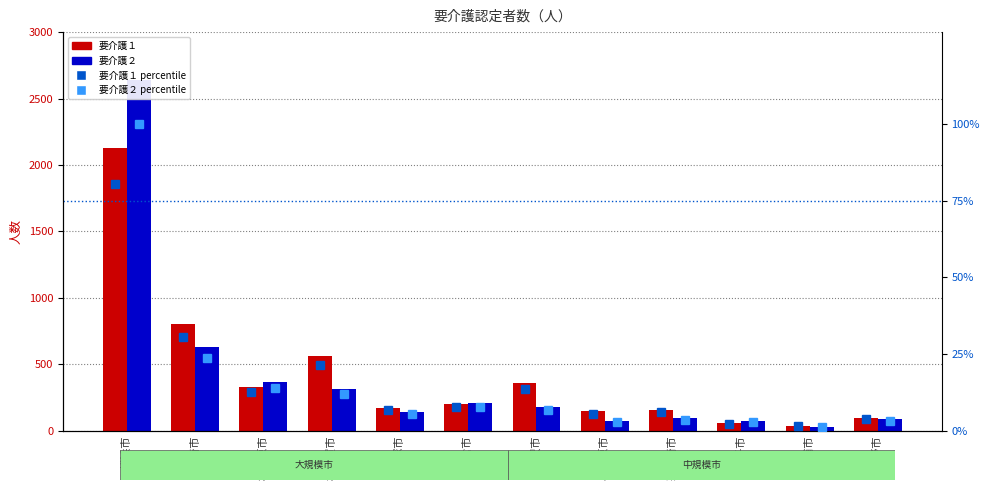

Which series has the widest spread of values?

要介護２